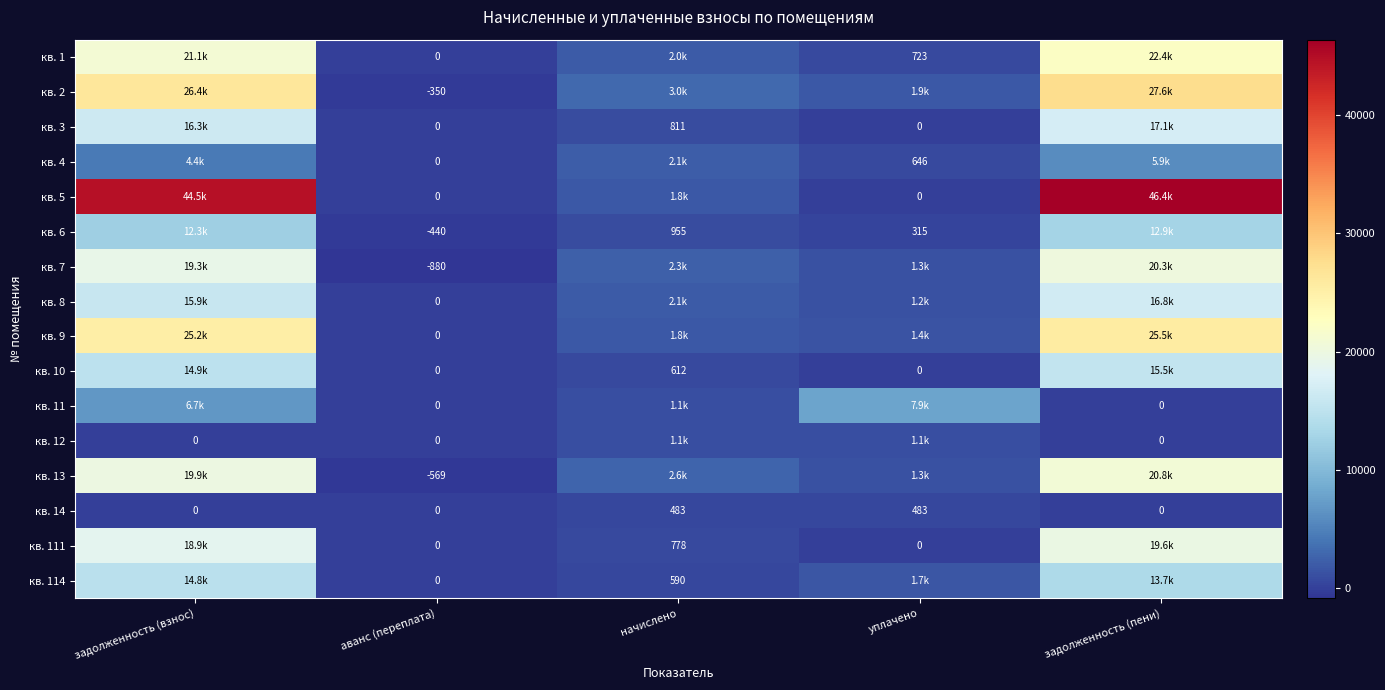

How many values in the кв. 3 series are below 811?

2